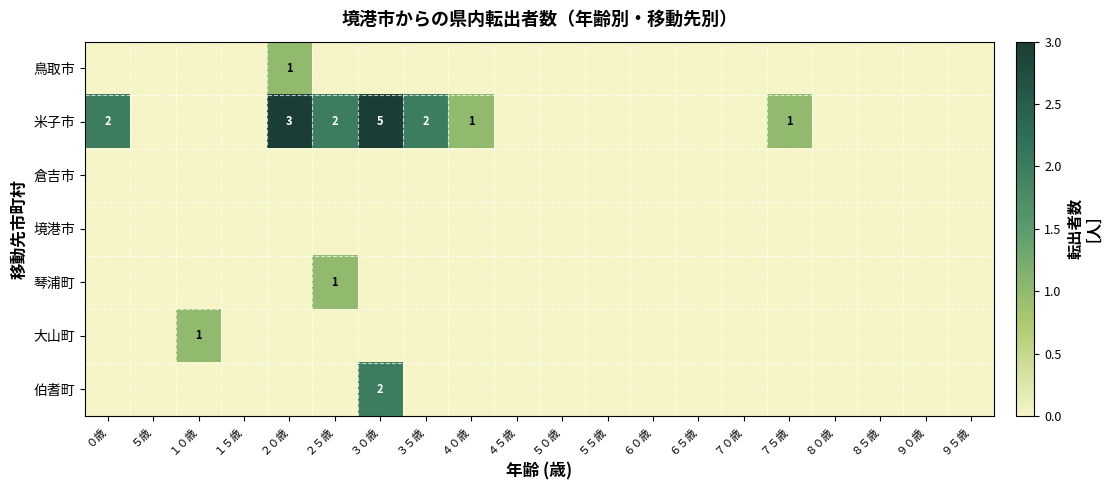

At which label is 米子市 closest to 2?

０歳